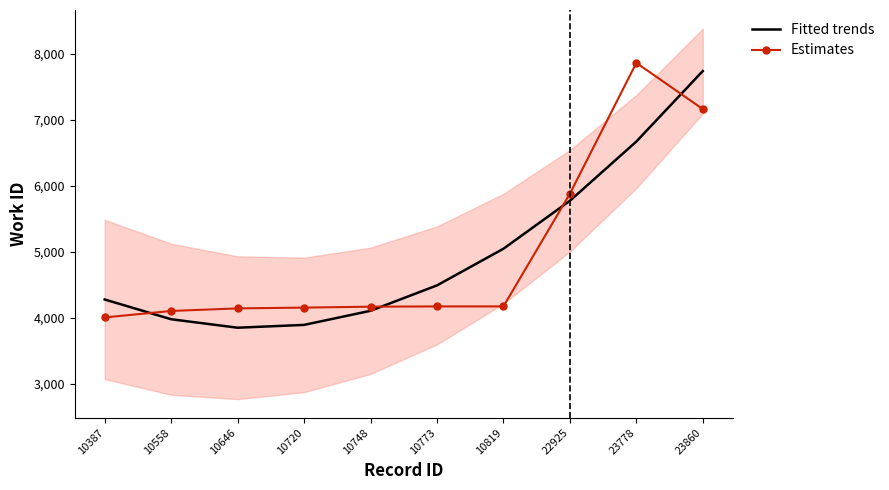

What is the difference between the maximum and second lowest values in the Estimates series?

3762.0